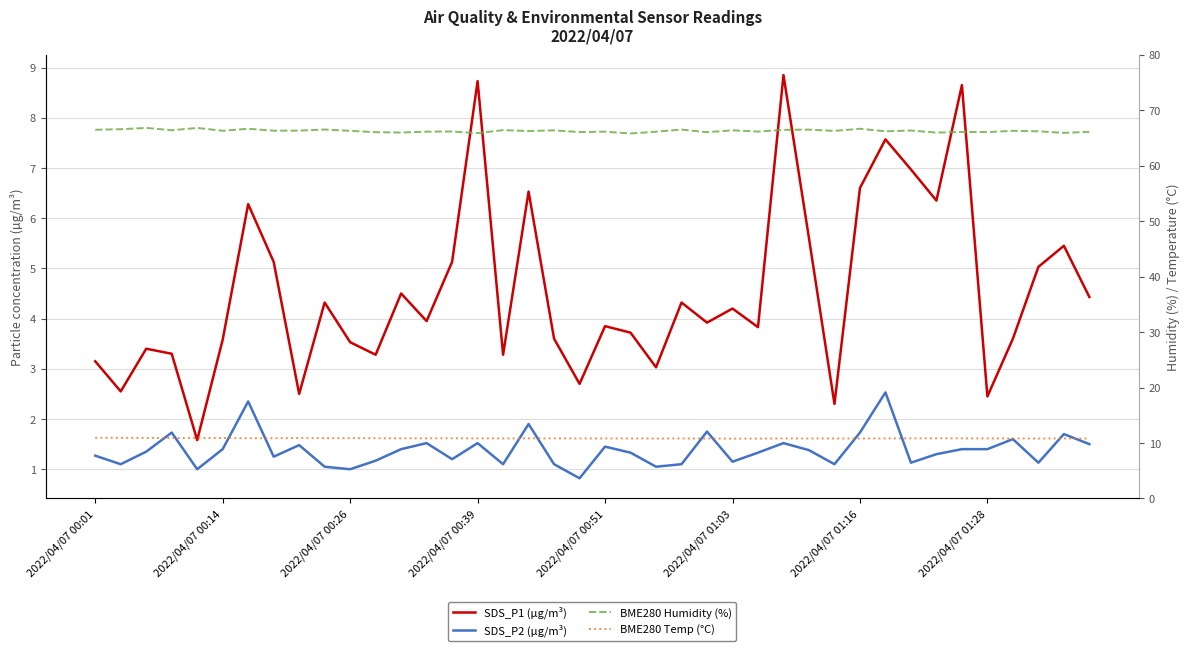

Is the value of BME280 Humidity (%) at 31 greater than the value of BME280 Temp (°C) at 19?

Yes